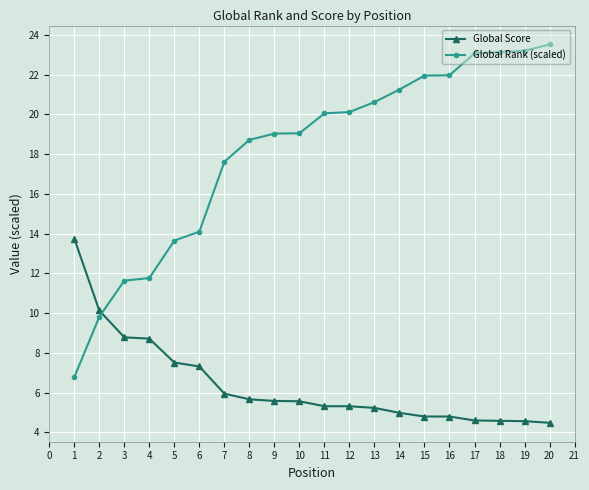

Count the number of categories in the chart.

20